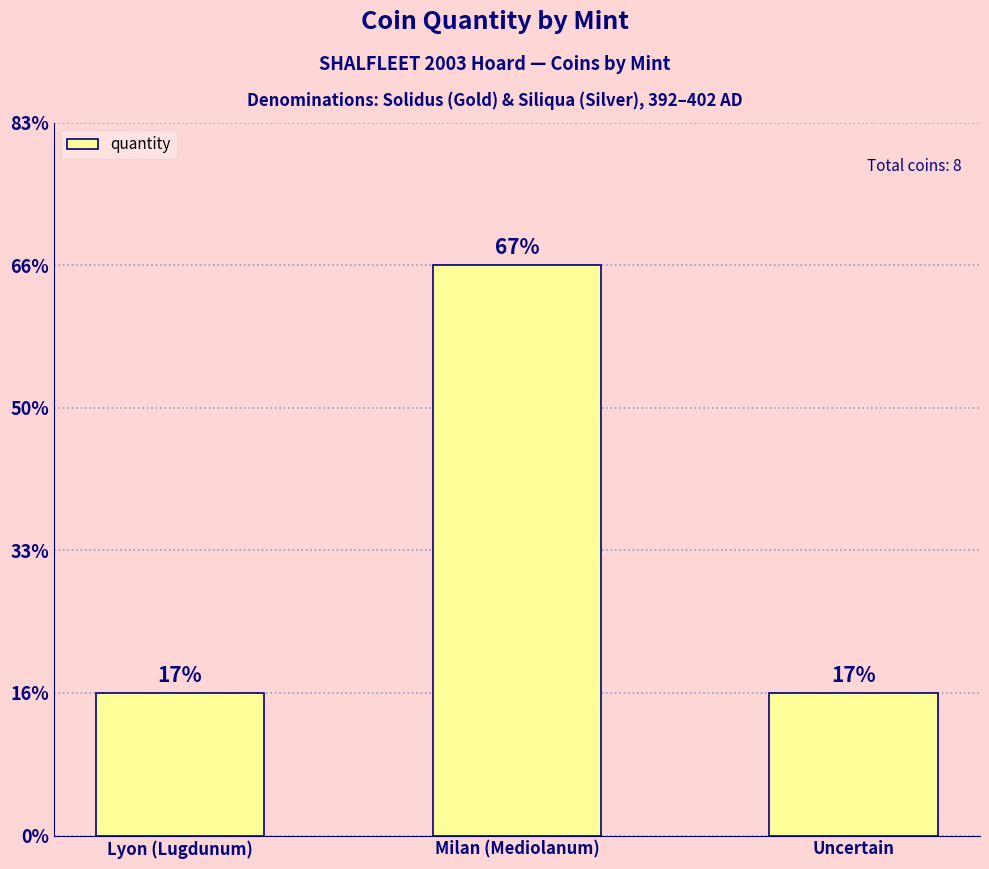

How many data points are above 1?

1